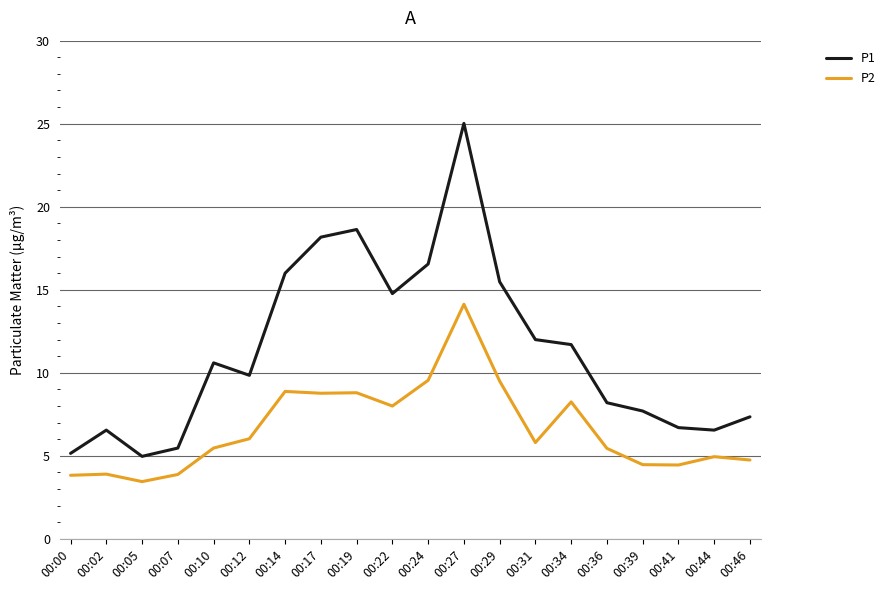

The value of P1 at 00:31 is 12.0. True or false?

True